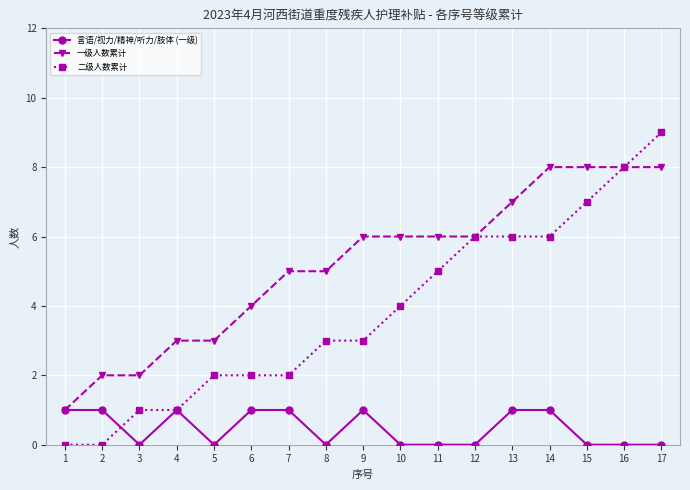

What is the total value across all series at 14?

15